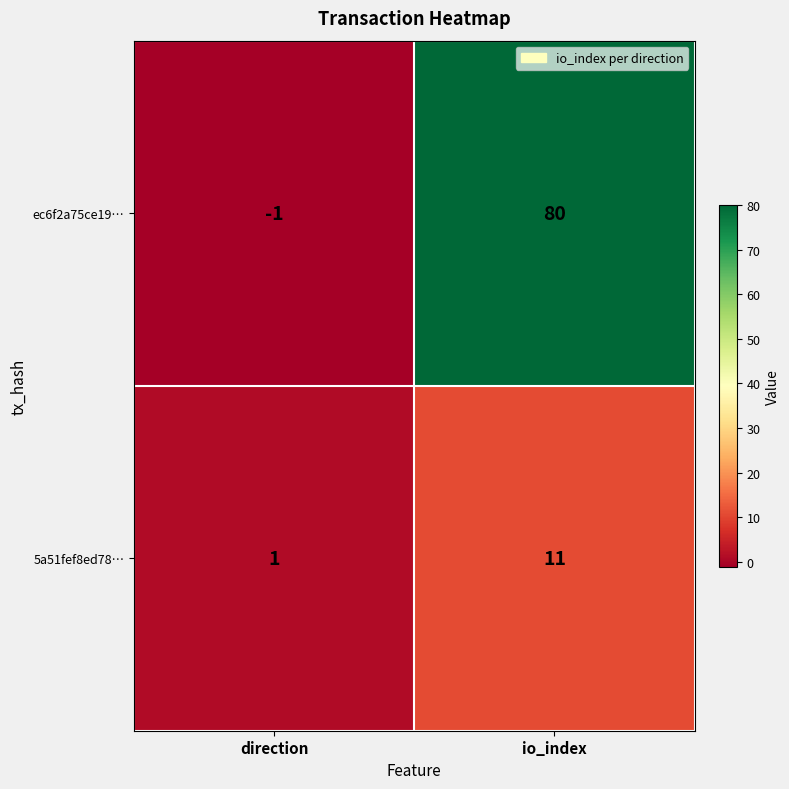

Which series has the largest total across all categories?

ec6f2a75ce19…